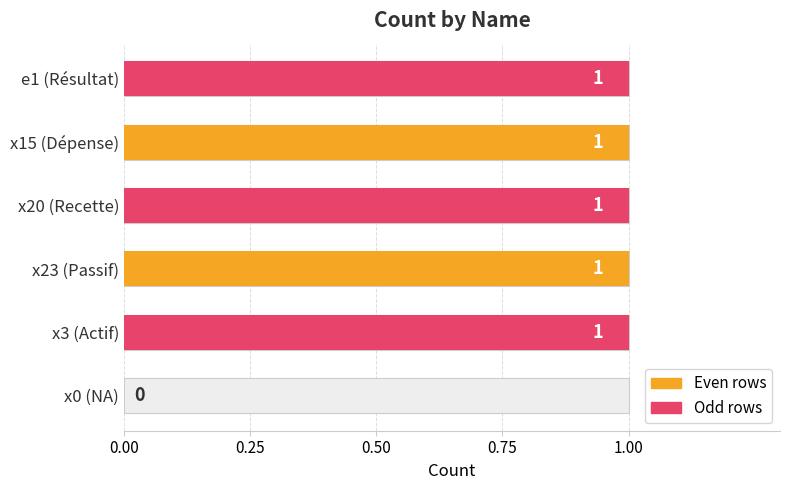

How many values are between 1 and 2?

5